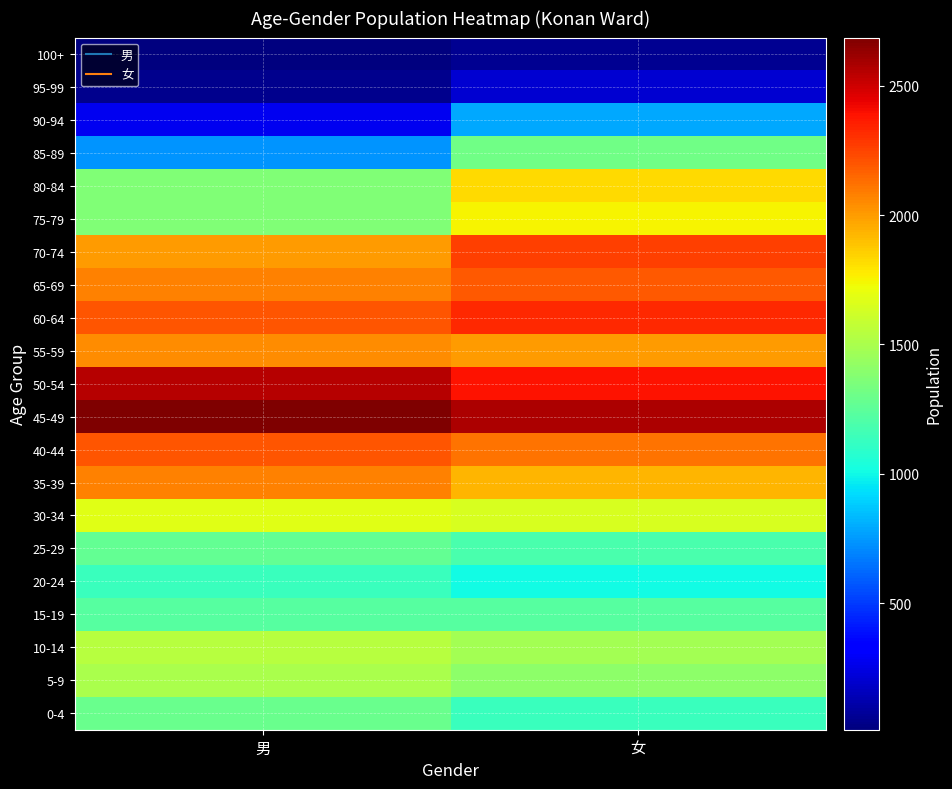

How many categories are shown in the chart?

2